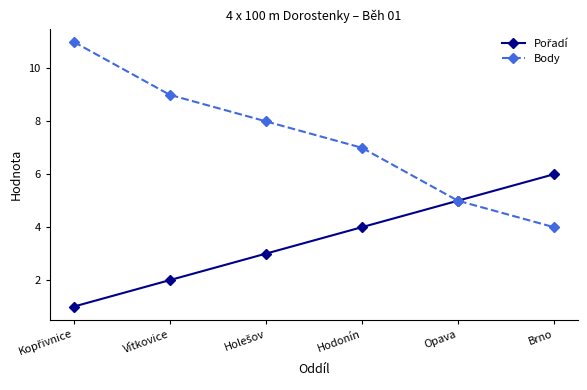

What is the spread (max minus min) of values at Hodonín?

3